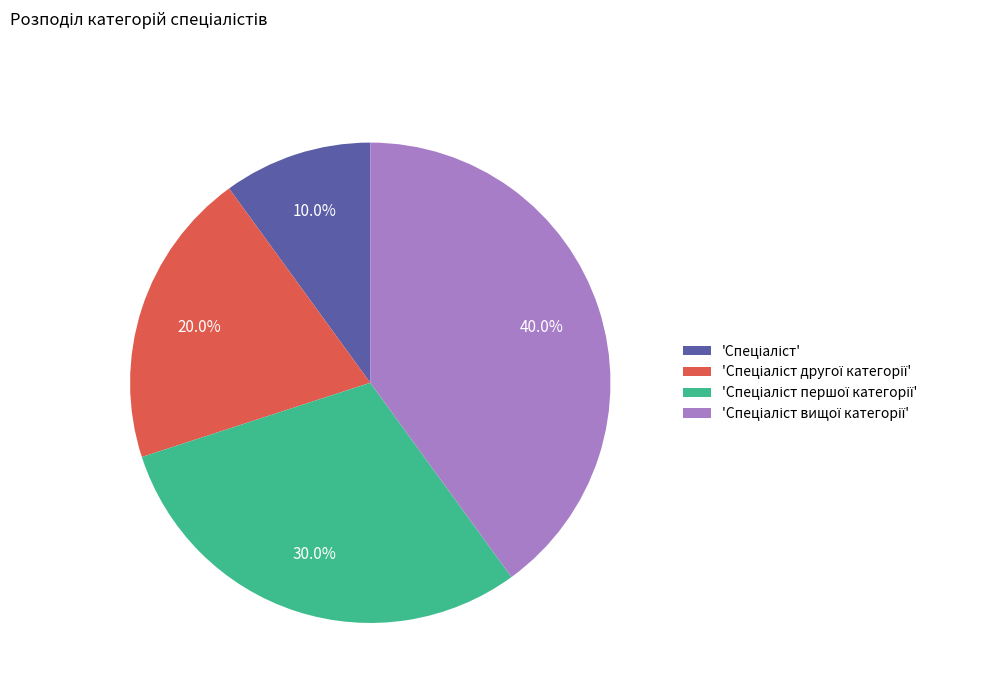

Is there a majority slice in this chart?

No